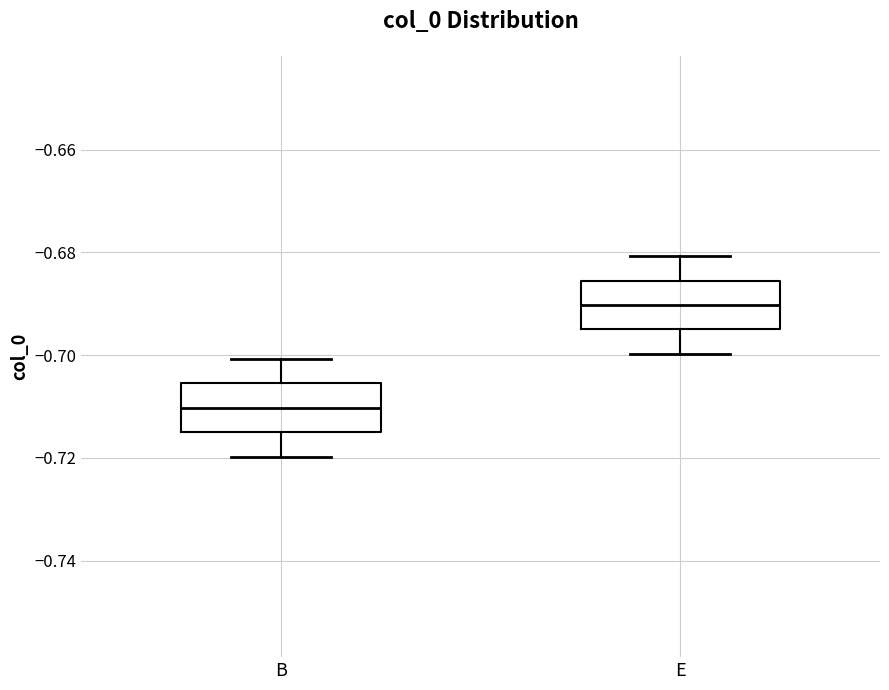

Reading left to right, transcribe this box plot: for each box, give where its median line is, the range the box spans, and where its two whiskers end, as read against the y-axis. The values are not printed on the chart, so give them approximately, as read against the axis.

B: median -0.710, box -0.714 to -0.706, whiskers -0.720 to -0.700
E: median -0.690, box -0.694 to -0.686, whiskers -0.700 to -0.680